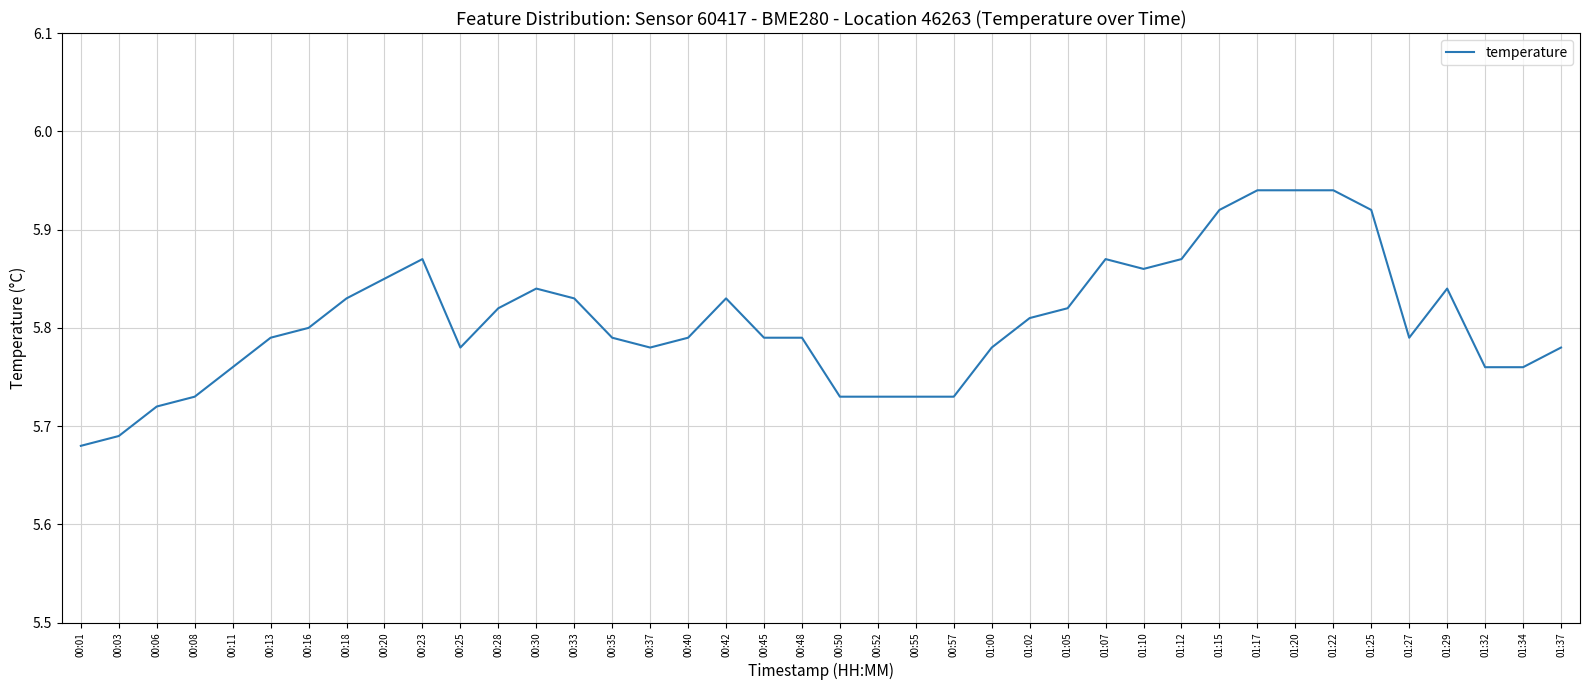

The chart shows a value of 8.5 at 00:23. True or false?

False